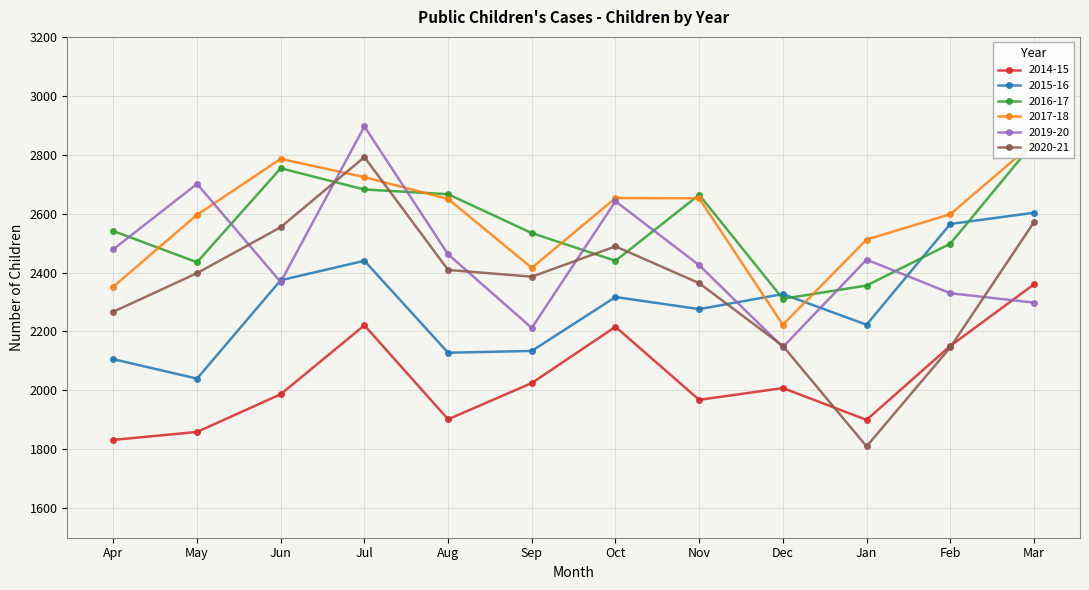

True or false: 2016-17 and 2014-15 intersect in this chart.

False